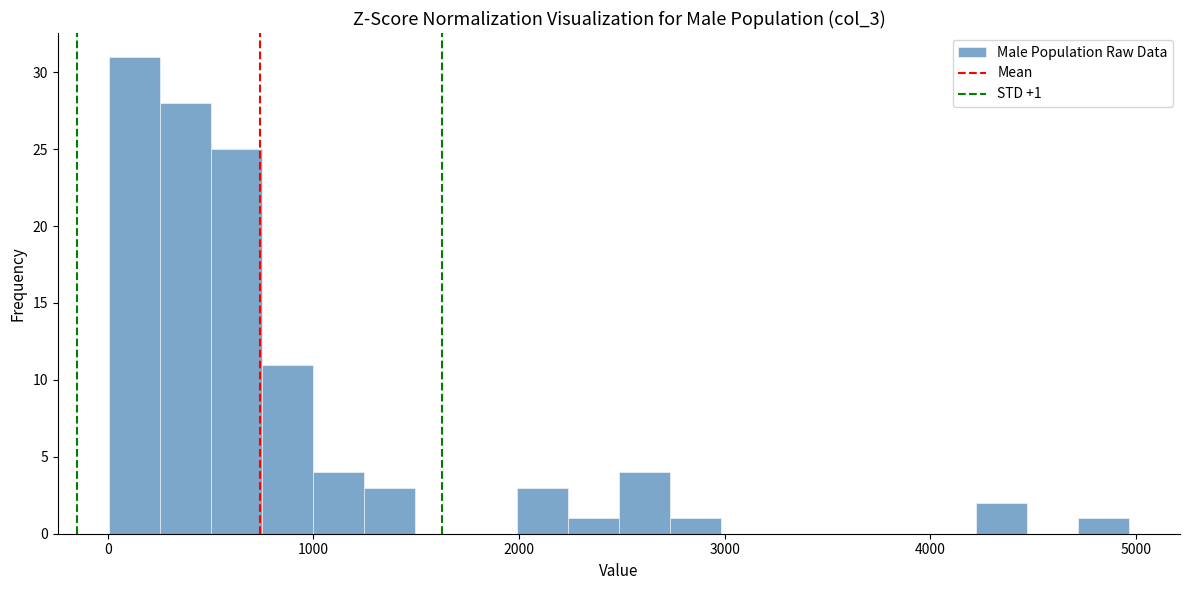

Read against the x-axis, roughly where is the centre of the tallest bar?

100